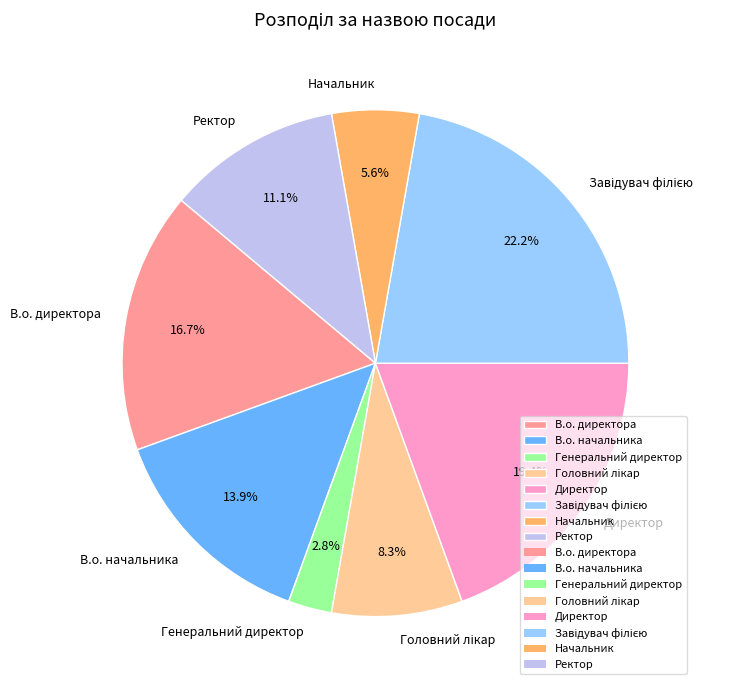

Which category has the smallest portion of the pie?

Генеральний директор